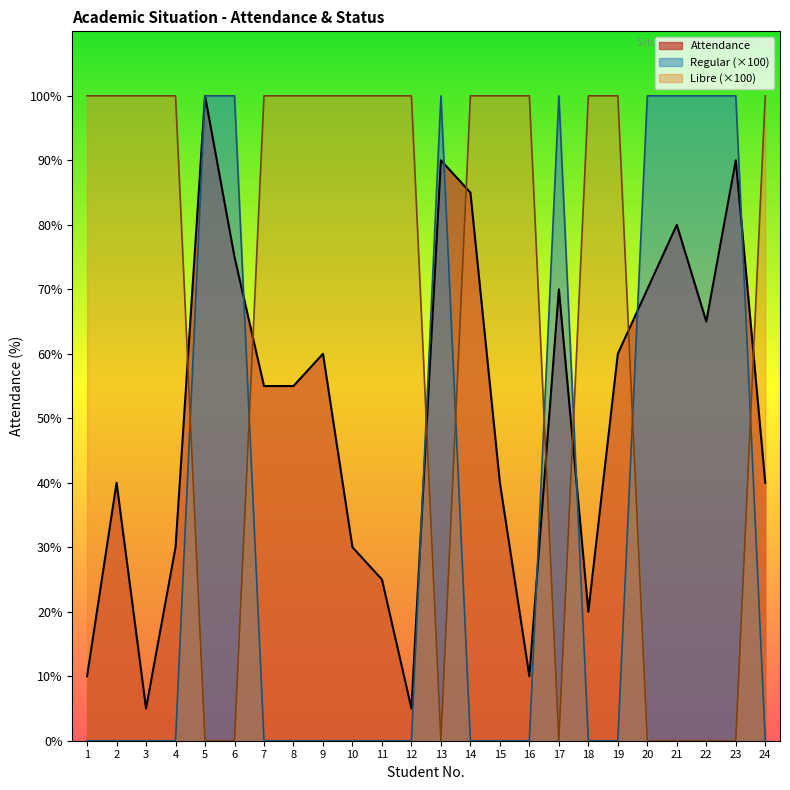

Rank the series by their average value, from highest to lowest.

Libre (×100), Attendance, Regular (×100)